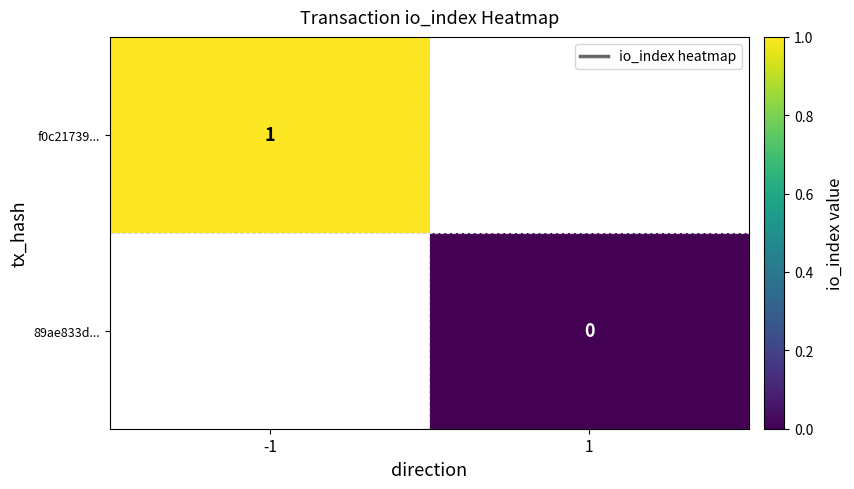

The value of f0c21739... at -1 is 1. True or false?

True